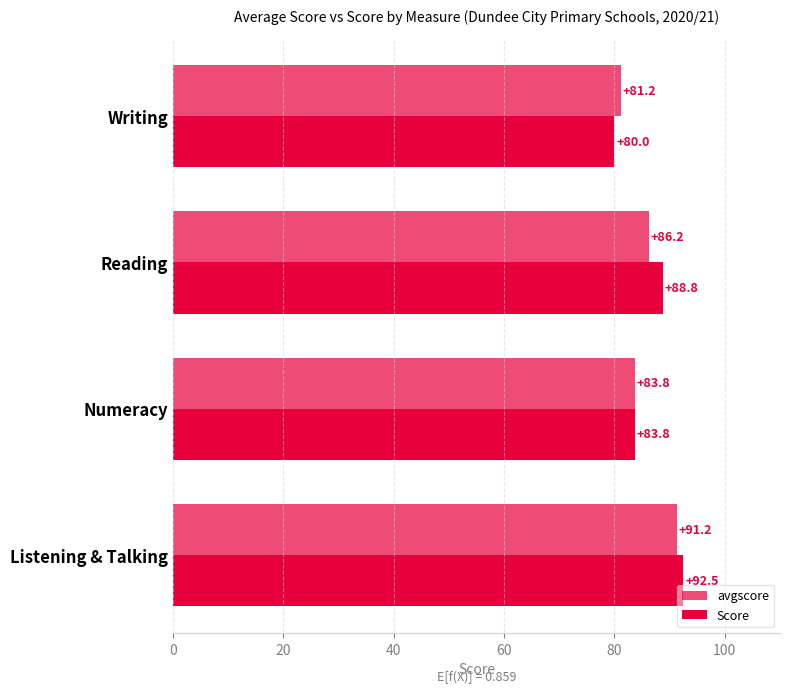

How many data points in avgscore are above 86?

2